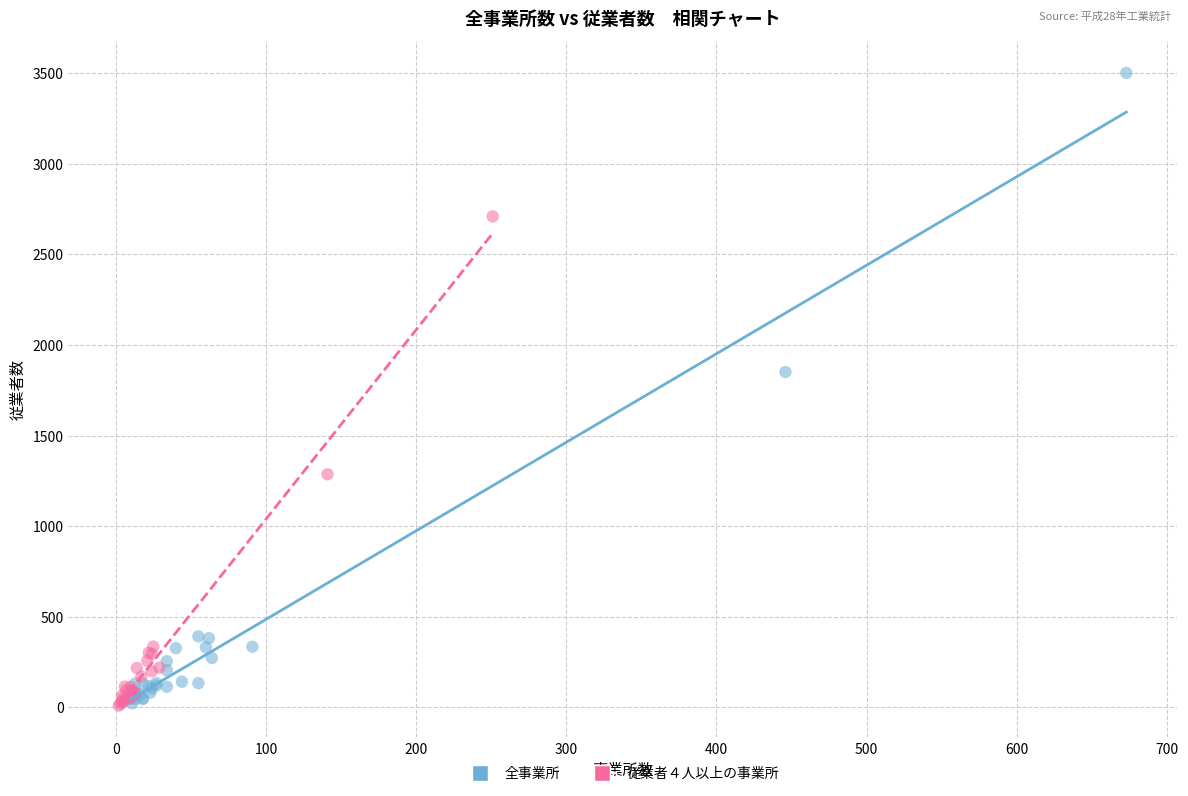

Which series contains the highest Y value?

全事業所